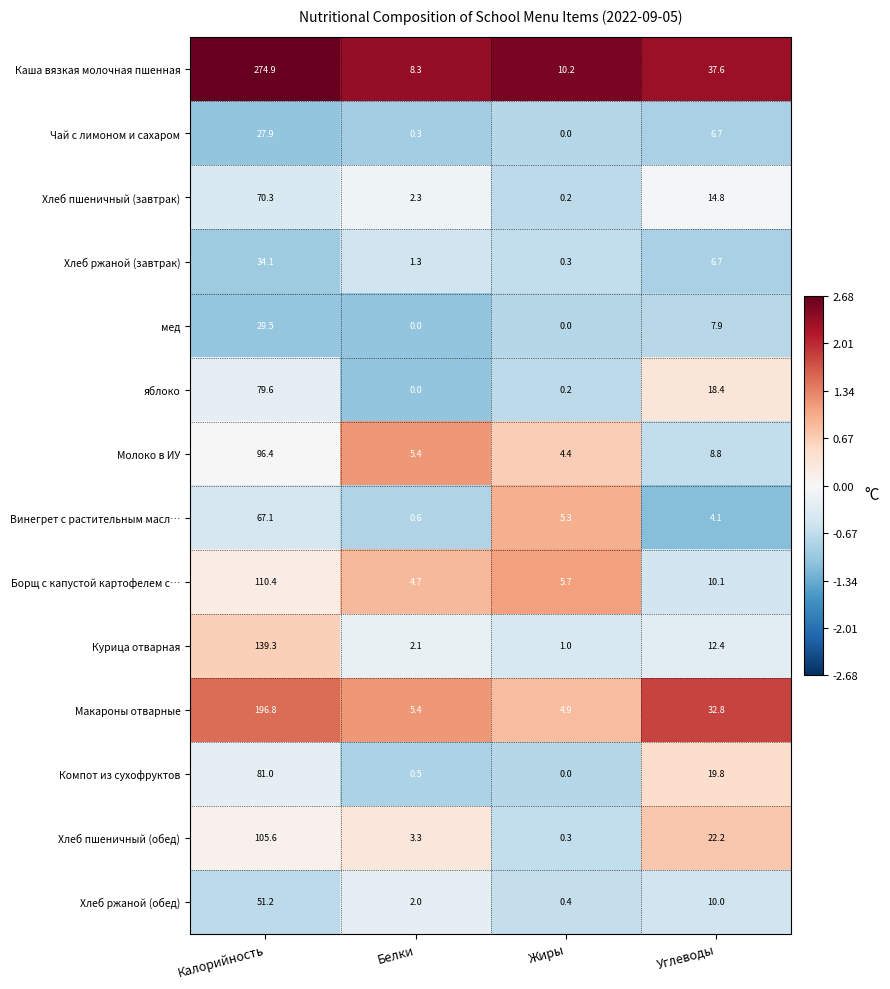

What is the minimum value shown in the chart?

0.0